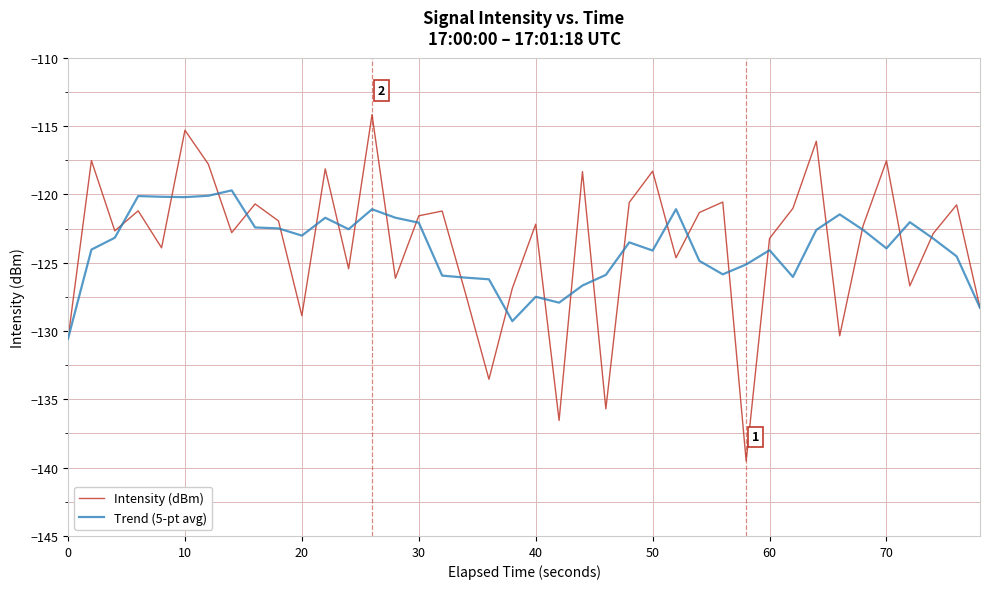

What is the lowest value of the Trend (5-pt avg) series?

-130.6